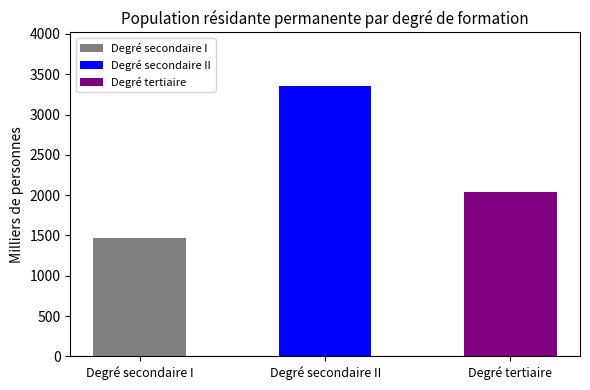

Reading left to right, what are all the values shown in this chart?

Degré secondaire I=1472.6	Degré secondaire II=3349.2	Degré tertiaire=2044.0